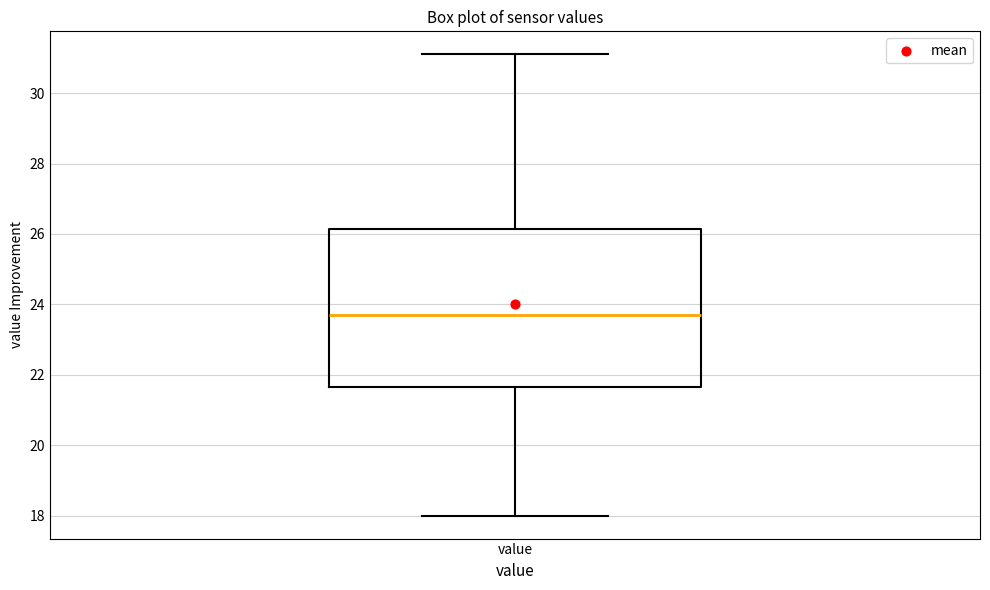

Transcribe this box plot: give where the median line is, the range the box spans, and where the two whiskers end, as read against the y-axis. The values are not printed on the chart, so give them approximately, as read against the axis.

median 23.8, box 21.6 to 26.2, whiskers 18.0 to 31.2